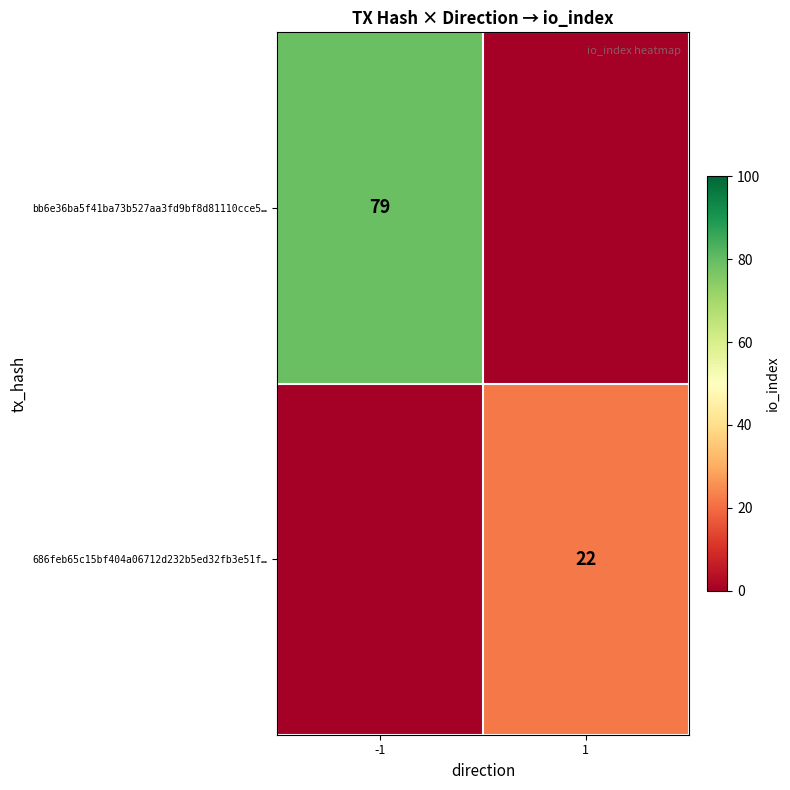

The value of bb6e36ba5f41ba73b527aa3fd9bf8d81110cce5… at -1 is 50. True or false?

False